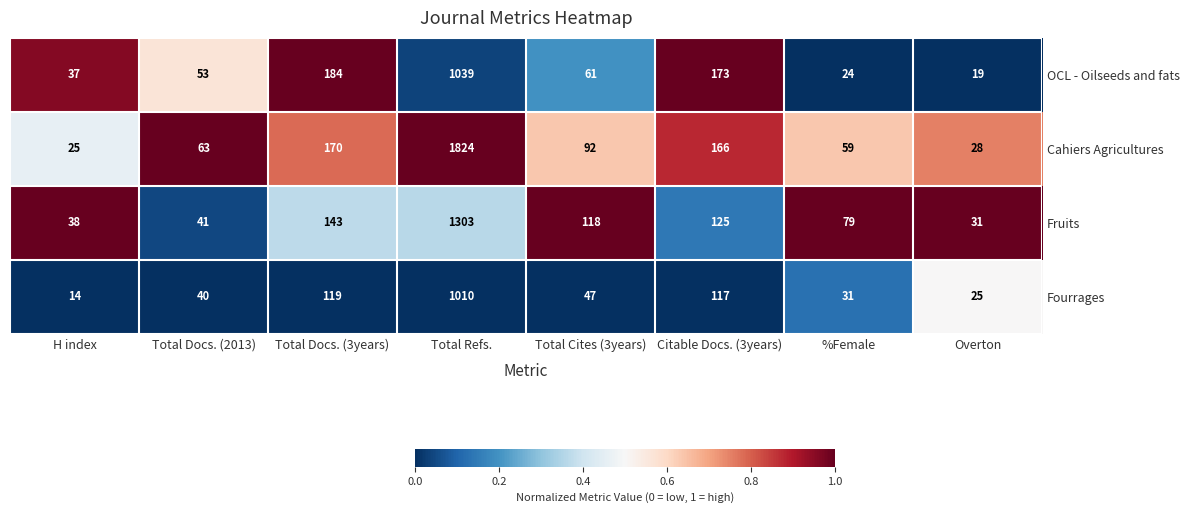

What is the average value of the OCL - Oilseeds and fats series?

199